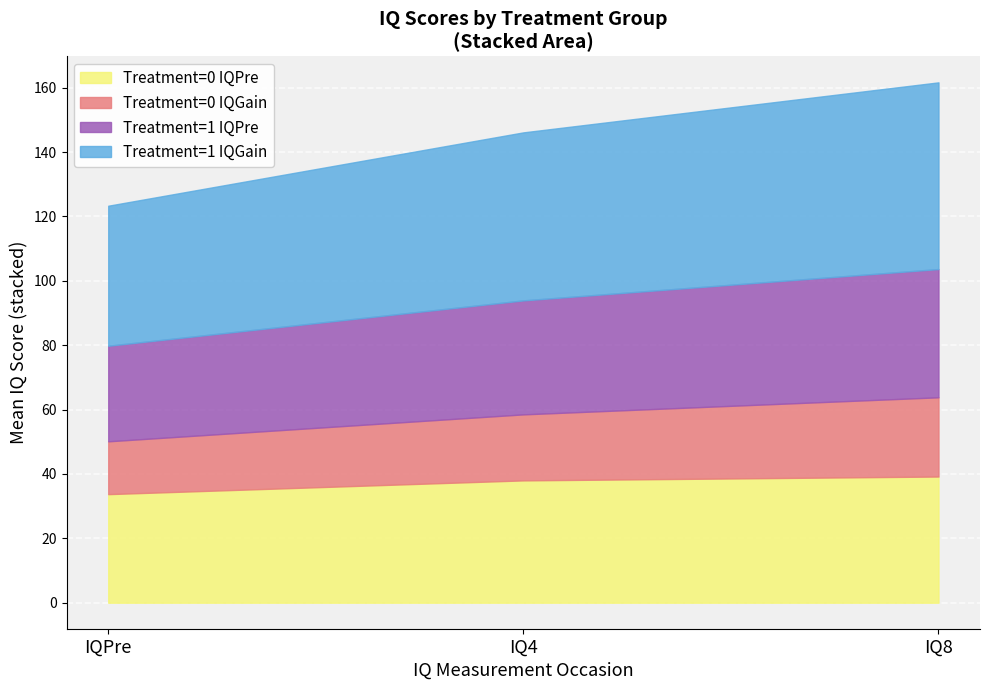

What is the difference between the maximum and second lowest values in the IQGain series?

5.8